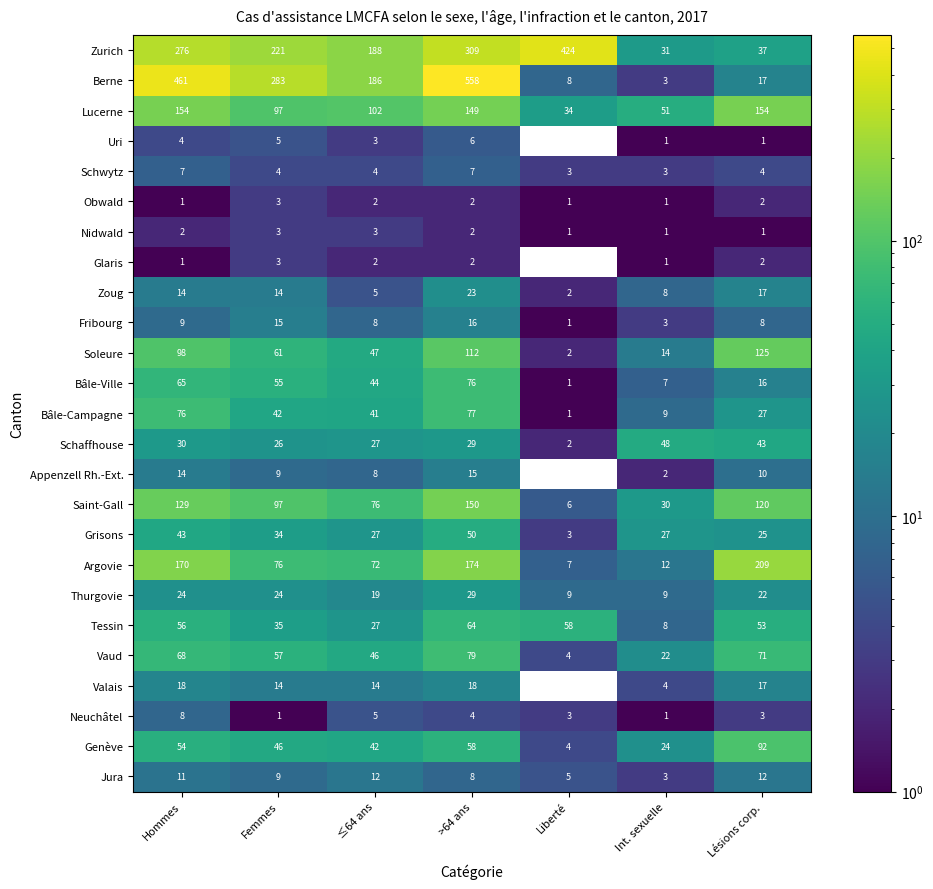

The value of Zurich at Liberté is 424. True or false?

True